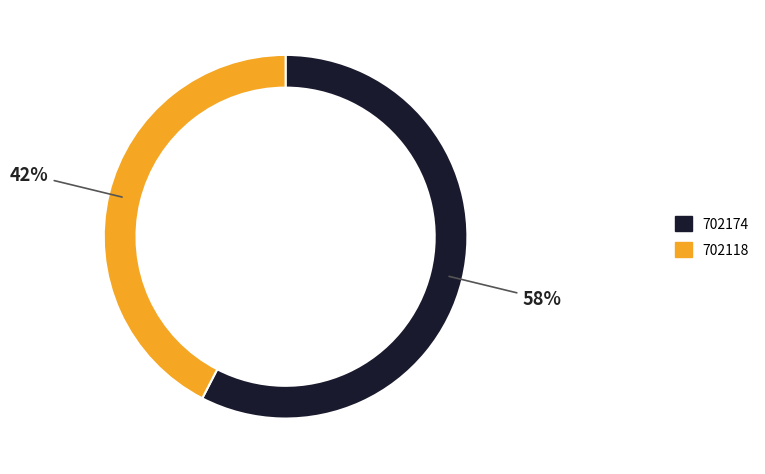

True or false: 702118 accounts for 55% of the total.

False